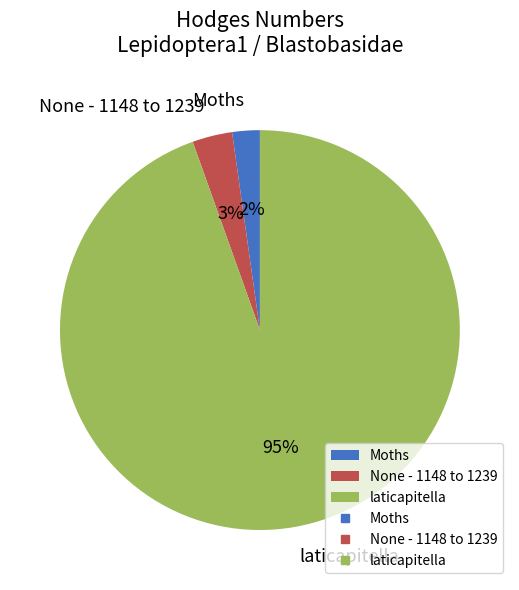

What is the smallest slice in the pie chart?

Moths